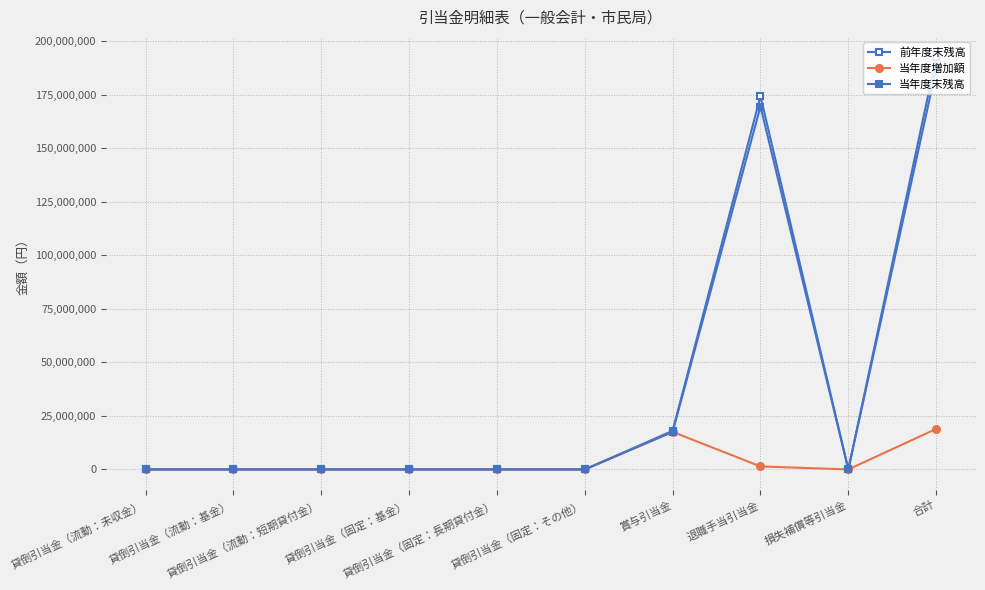

What is the sum of all 前年度末残高 values?

384694316